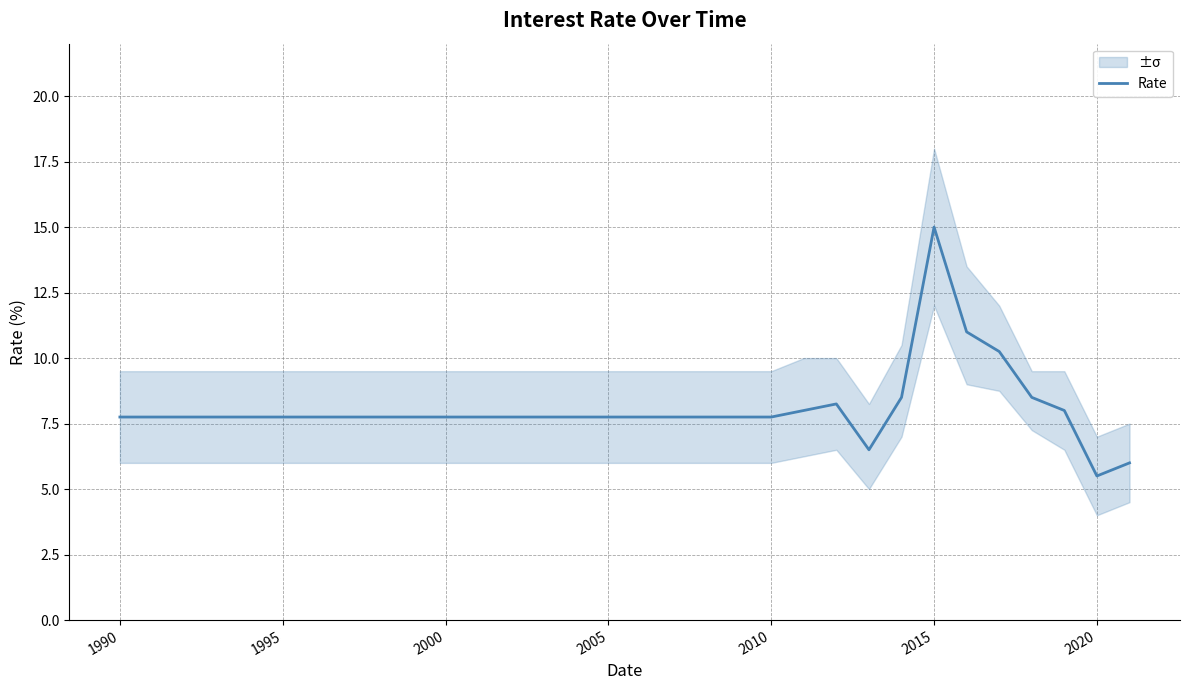

At which label does Rate reach its peak?

2015